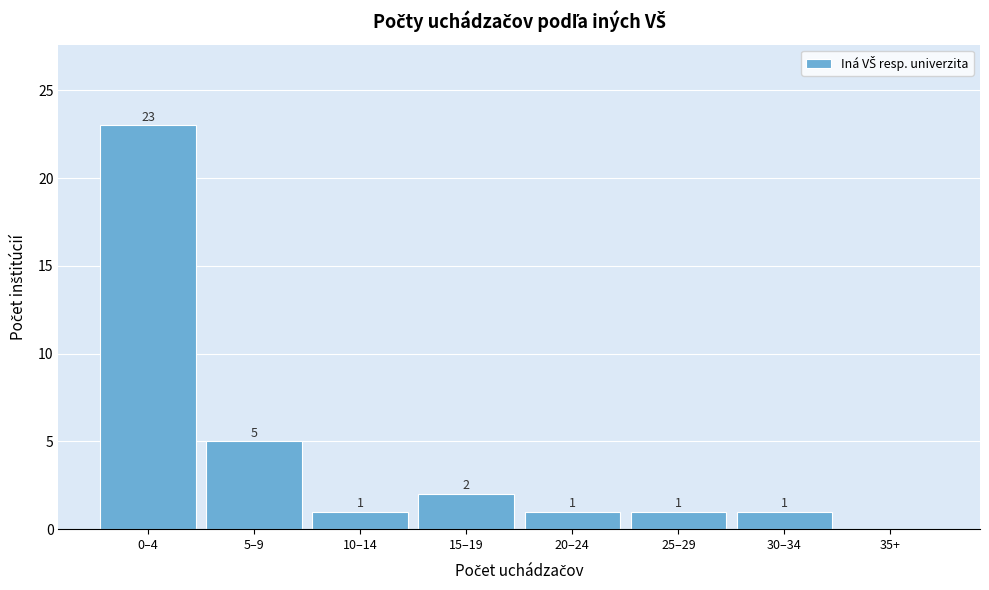

Reading left to right, transcribe all the data shown in this chart.

0–4=23	5–9=5	10–14=1	15–19=2	20–24=1	25–29=1	30–34=1	35+=0